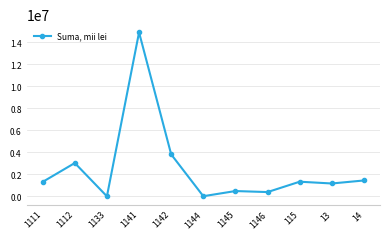

What is the change in value from 1141 to 13?

-13712139.0